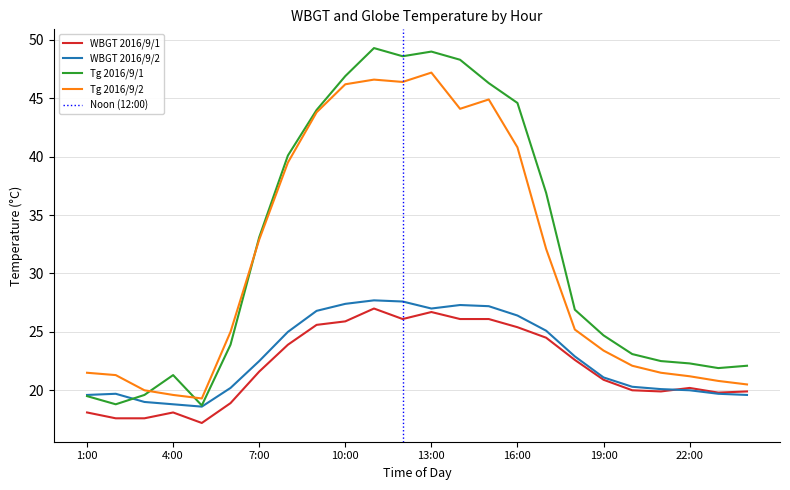

How many categories are shown in the chart?

24